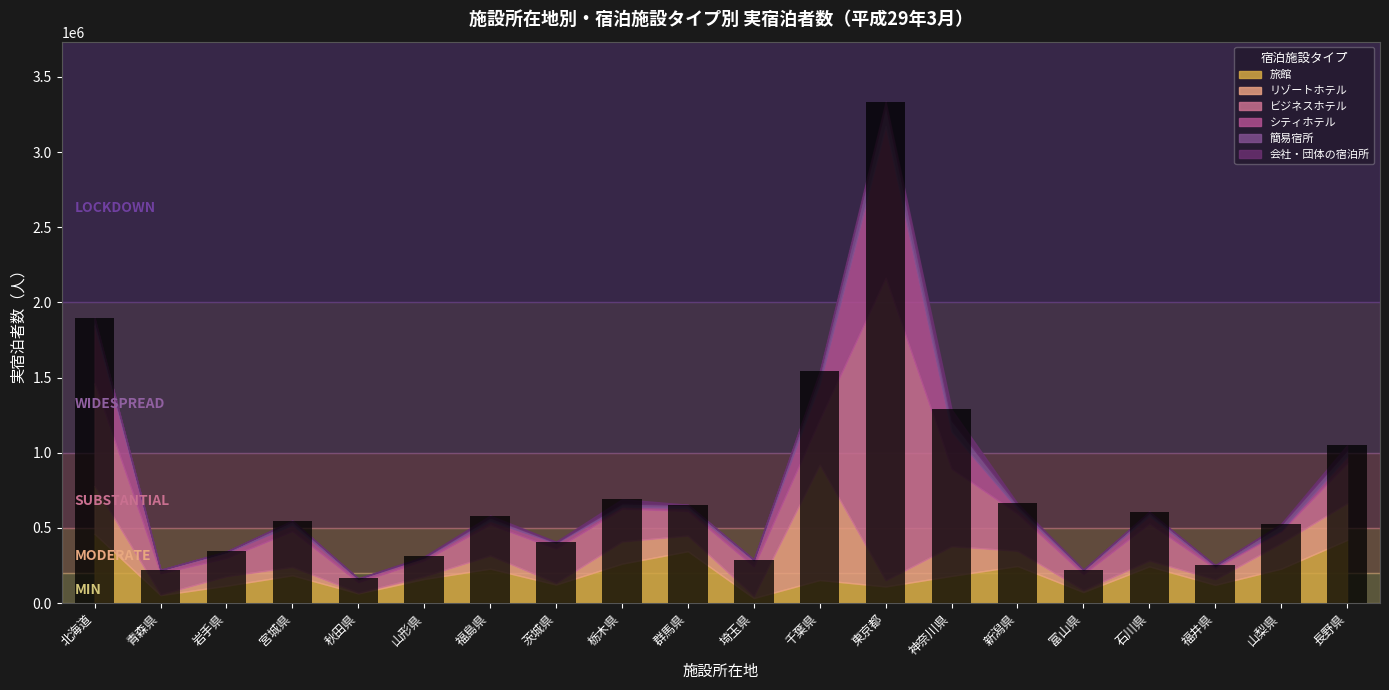

Does the chart contain any negative values?

No